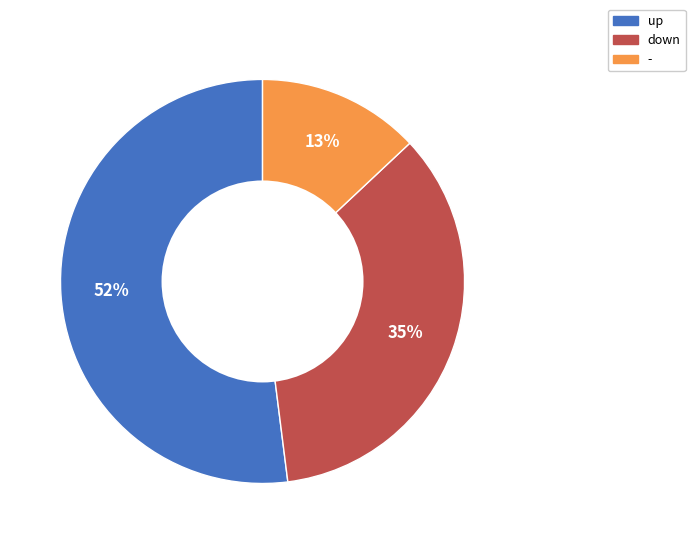

Do up and down together represent more than half of the pie?

Yes